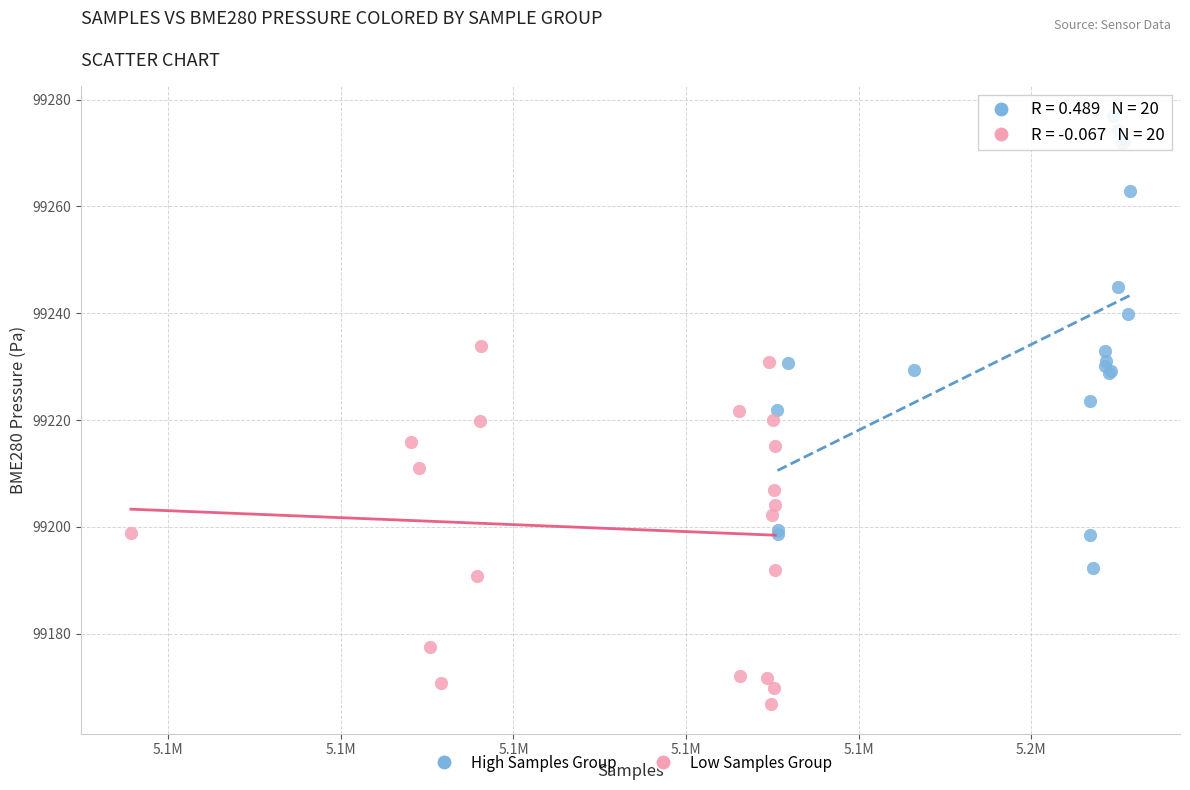

Which series contains the highest Y value?

High Samples Group